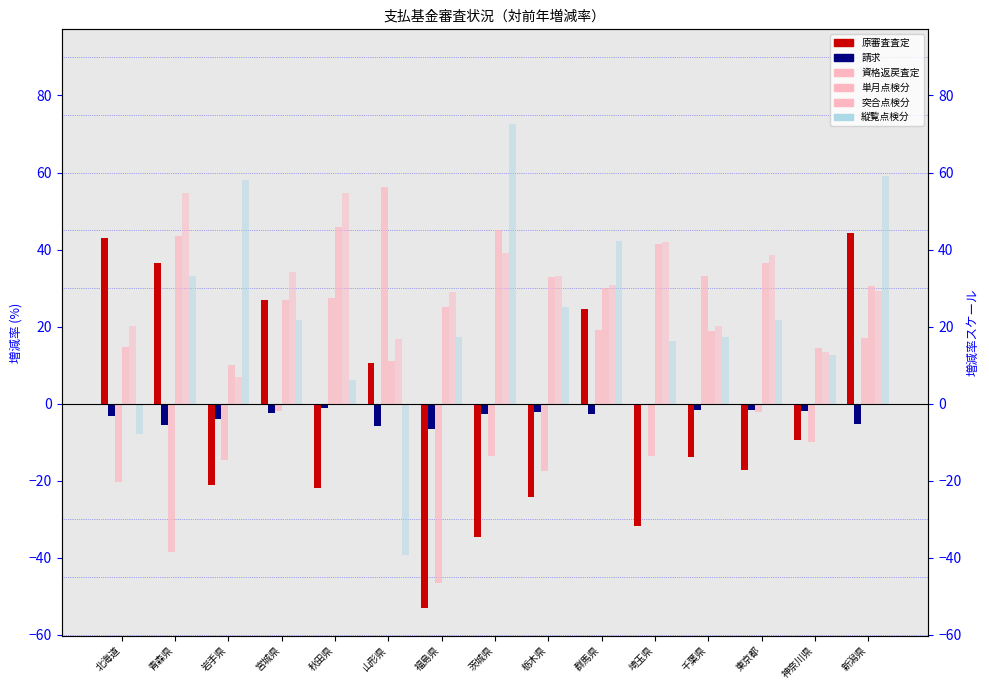

What are all the series names shown in the legend?

原審査査定, 請求, 資格返戻査定, 単月点検分, 突合点検分, 縦覧点検分